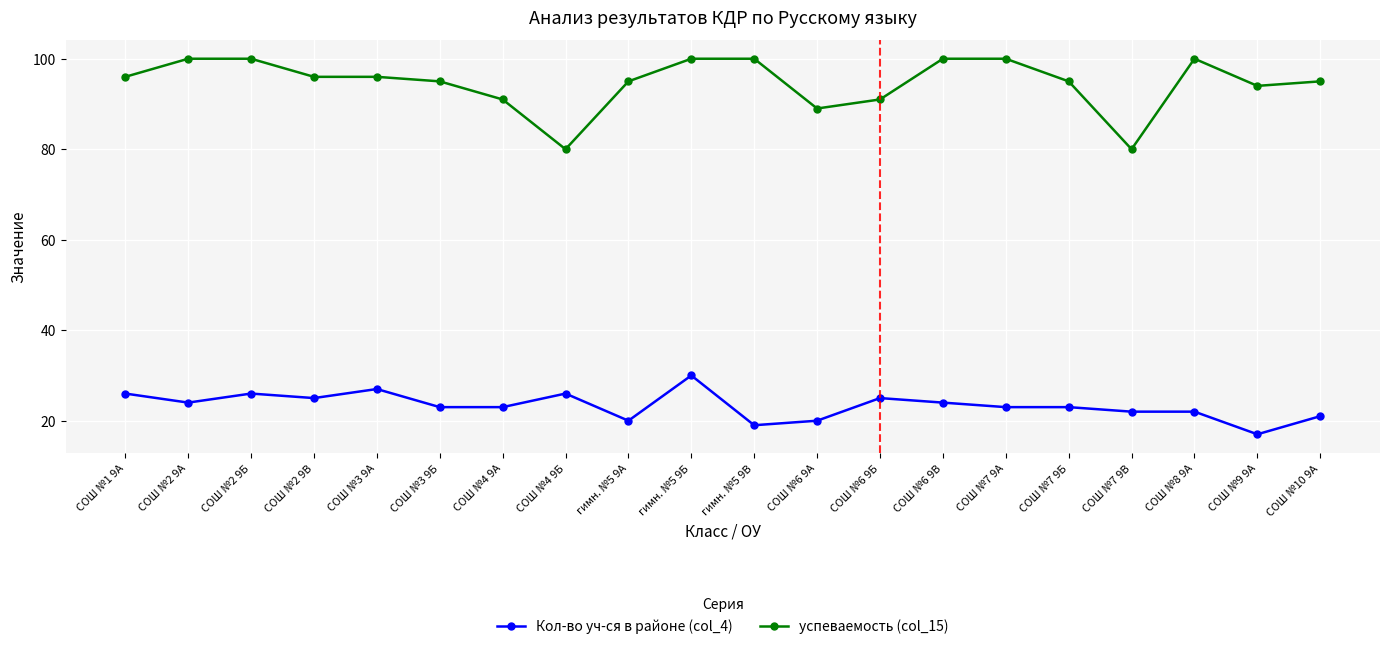

What is the total value across all series at СОШ №2 9Б?

126